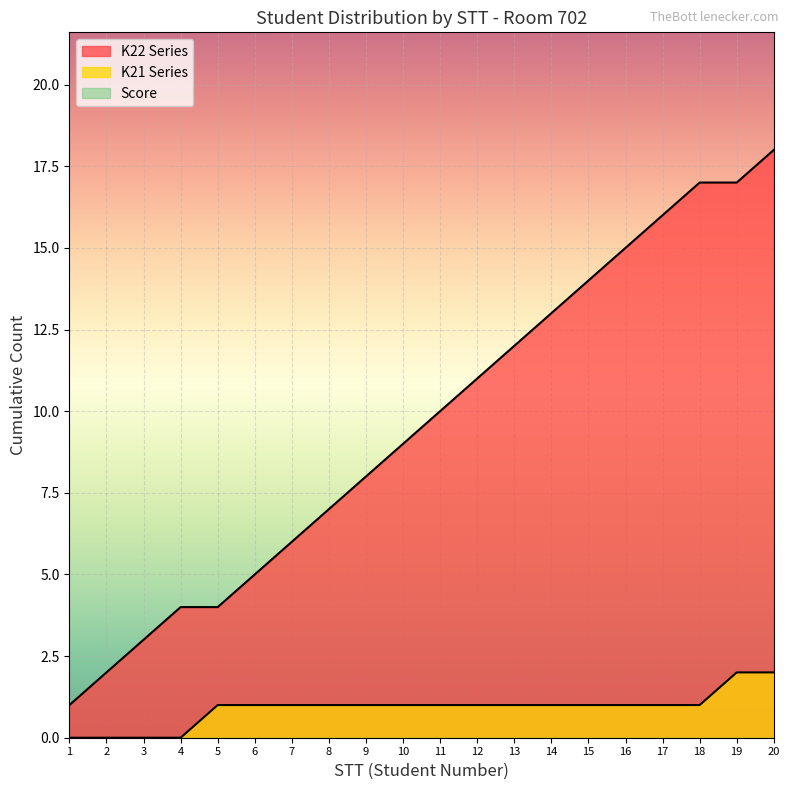

Is the value of K22 Series at 5 greater than the value of Score at 10?

Yes